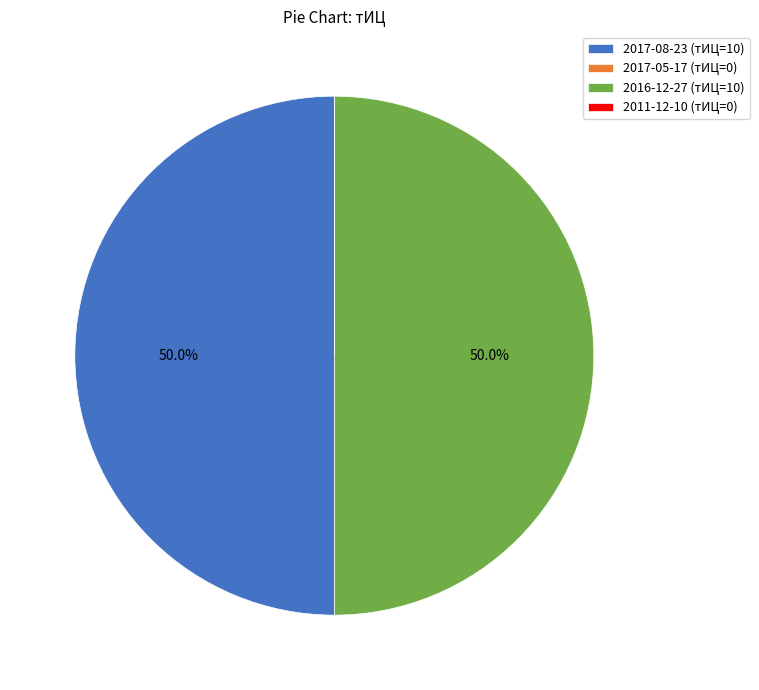

What is the total percentage of 2016-12-27 (тИЦ=10) and 2017-08-23 (тИЦ=10)?

100.0%